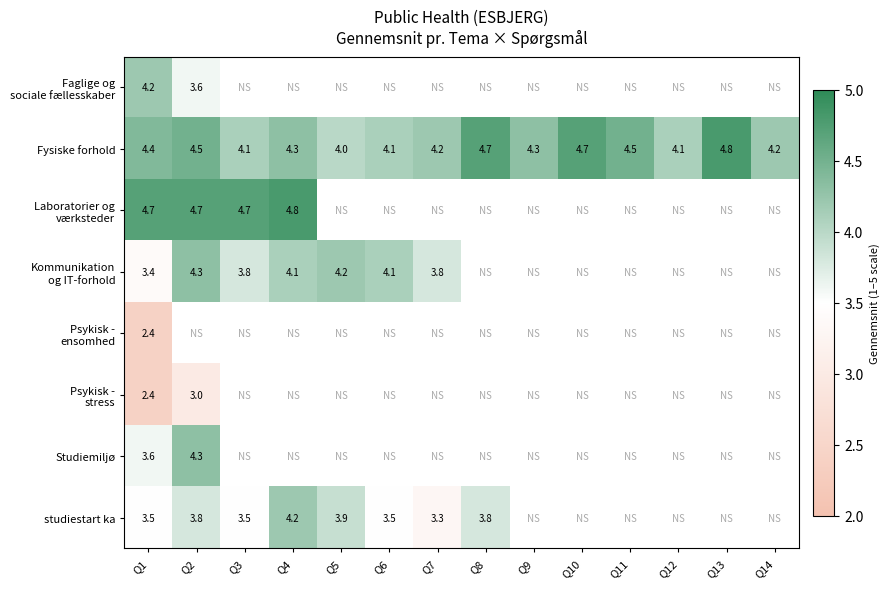

At how many categories does at least one series exceed 3?

14